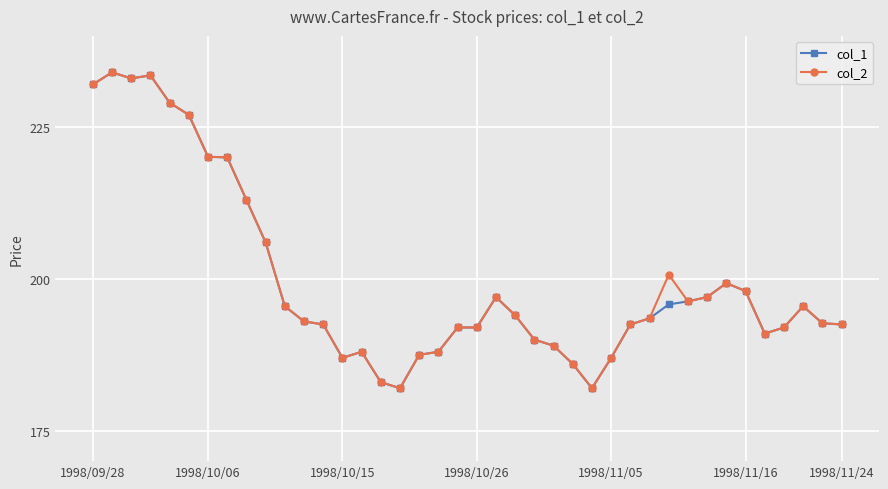

What is the smallest value displayed?

182.0